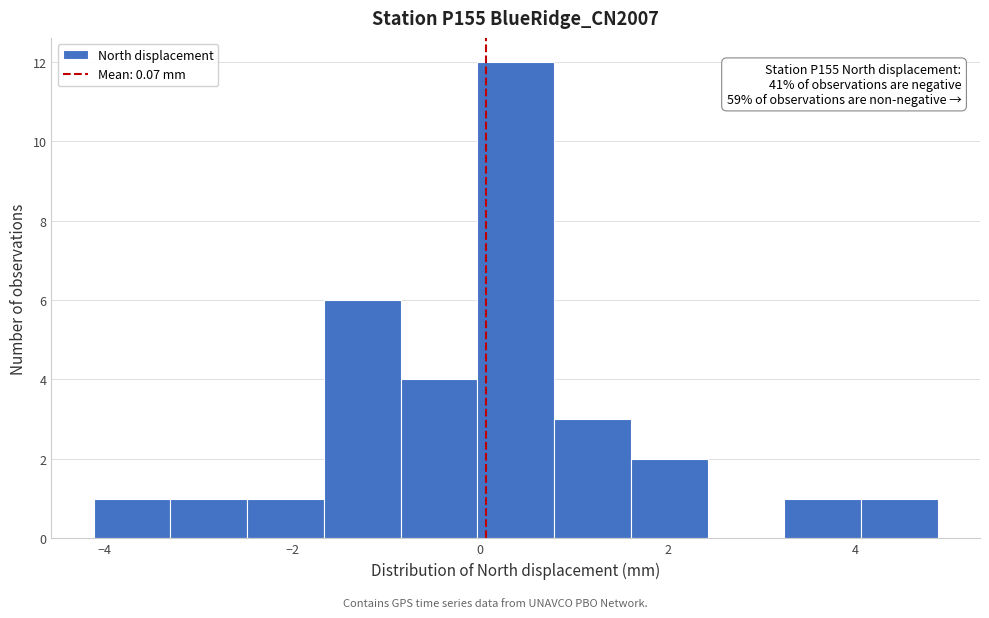

Which range on the x-axis has the tallest bar?

0.0 to 0.8